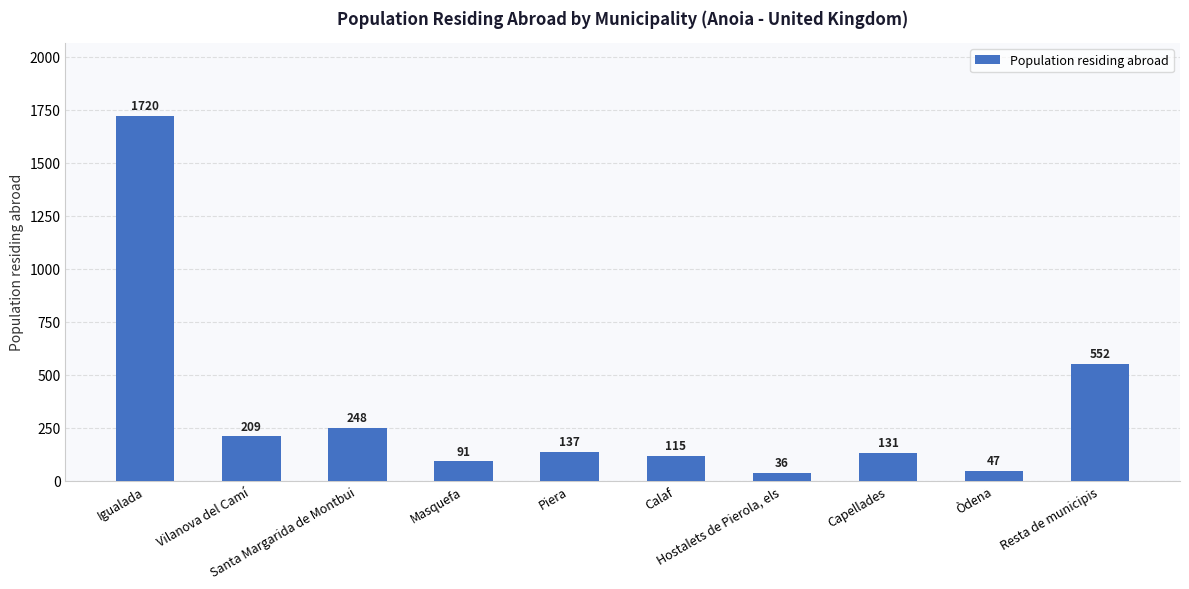

What is the greatest value displayed?

1720